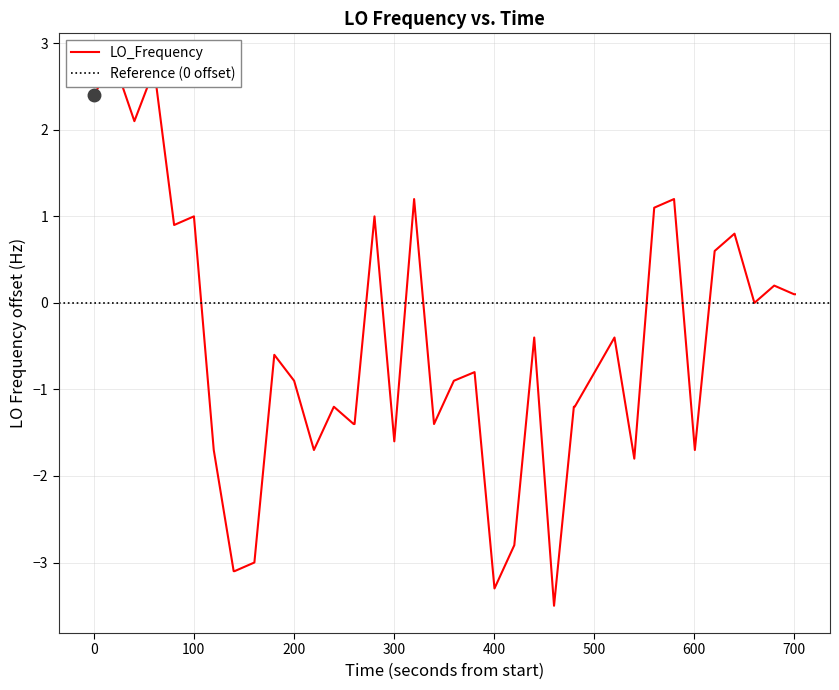

Count the number of data series in this chart.

1